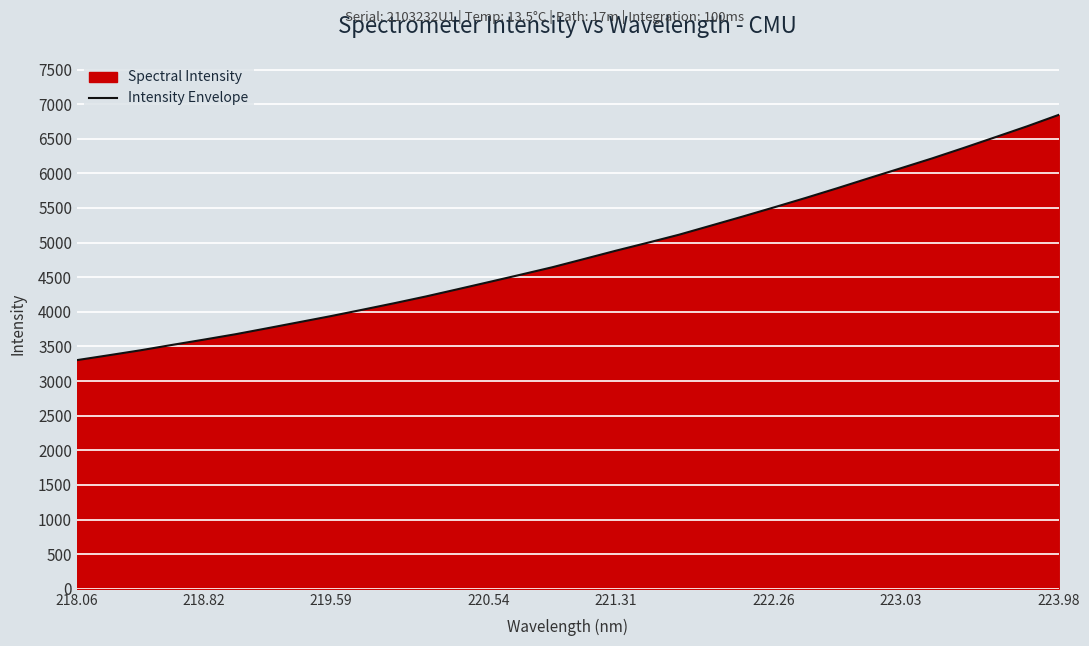

Is it true that the value at 218.82 is 988.8?

False